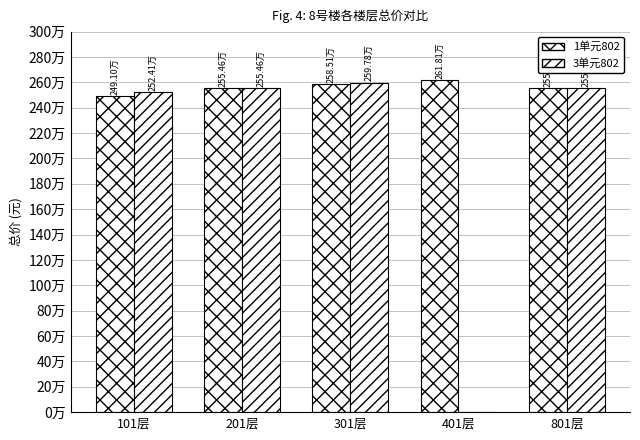

What is the label of the 1st bar from the right?

801层